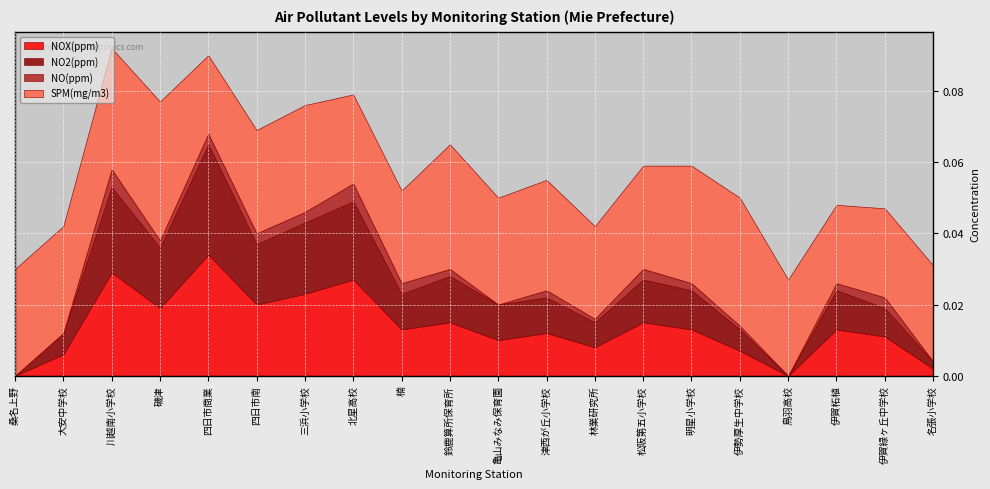

At which category does SPM(mg/m3) reach its first local valley?

四日市商業